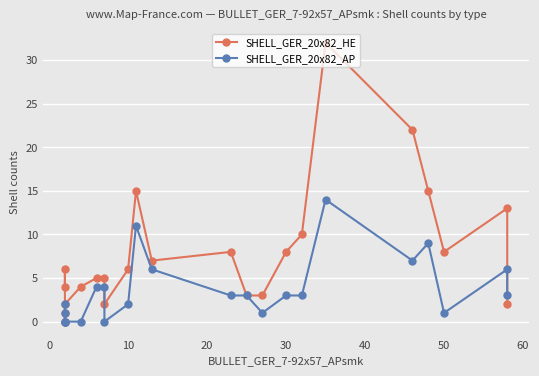

What is the total value across all series at 50?

9